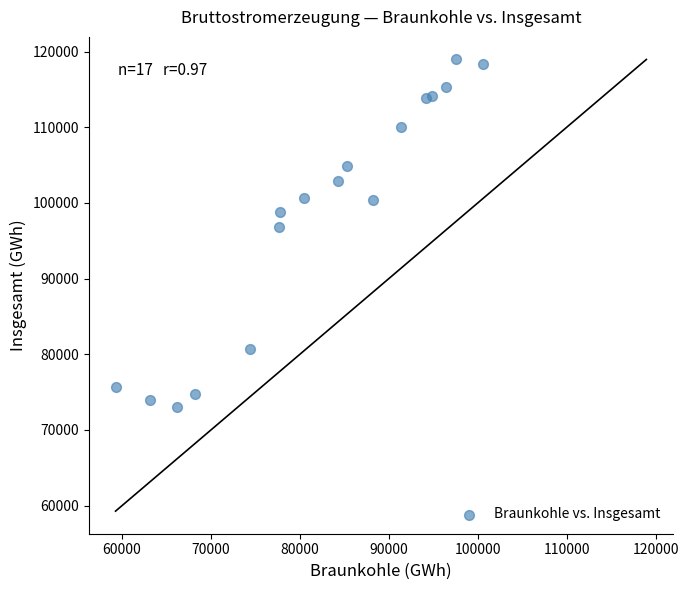

What Y value in the scatter plot is closest to 95982?

96845